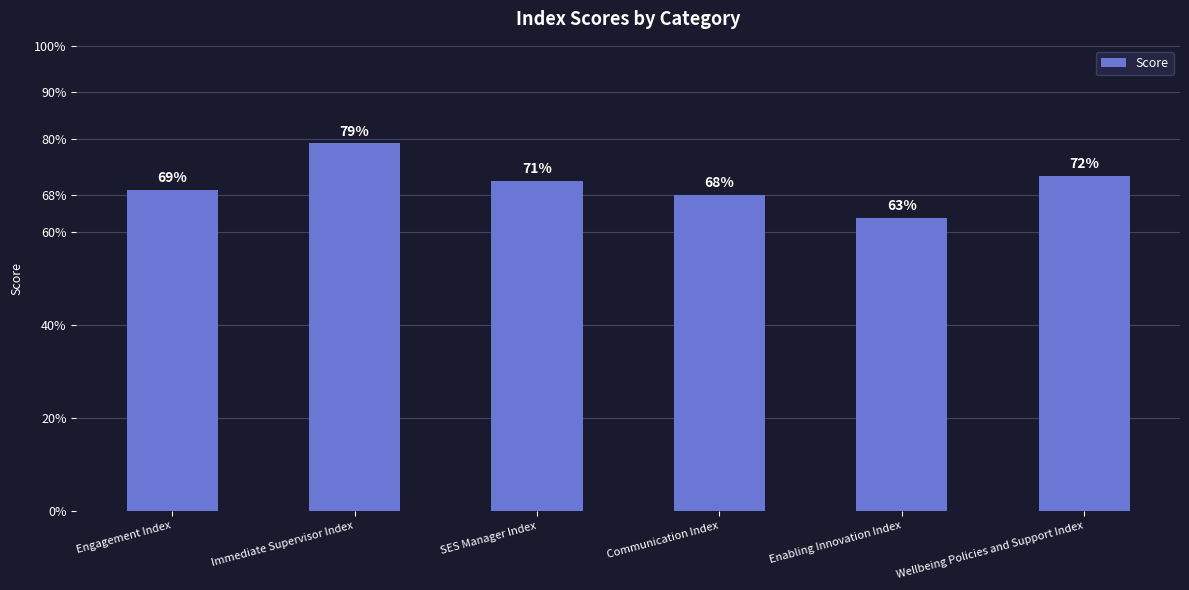

What is the change in value from SES Manager Index to Enabling Innovation Index?

-8